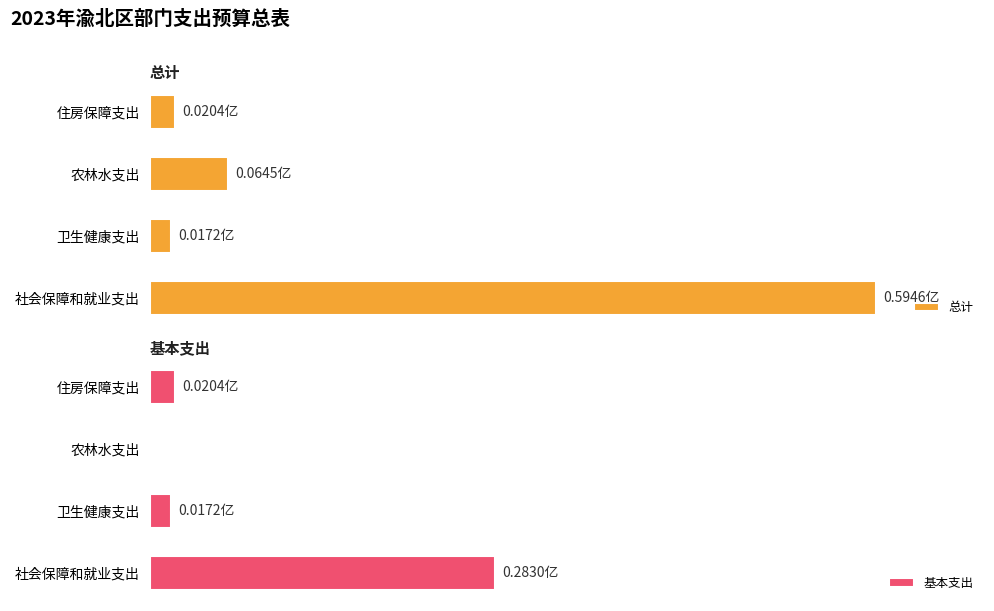

Is the value of 基本支出 at 住房保障支出 greater than the value of 总计 at 卫生健康支出?

Yes